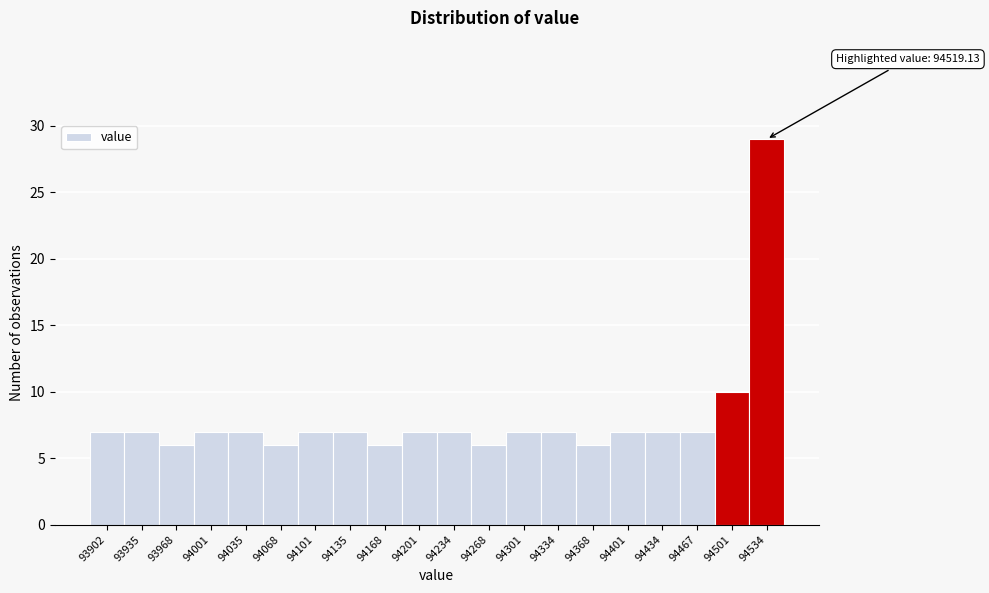

Over which range of the x-axis is the bar tallest?

94515 to 94550